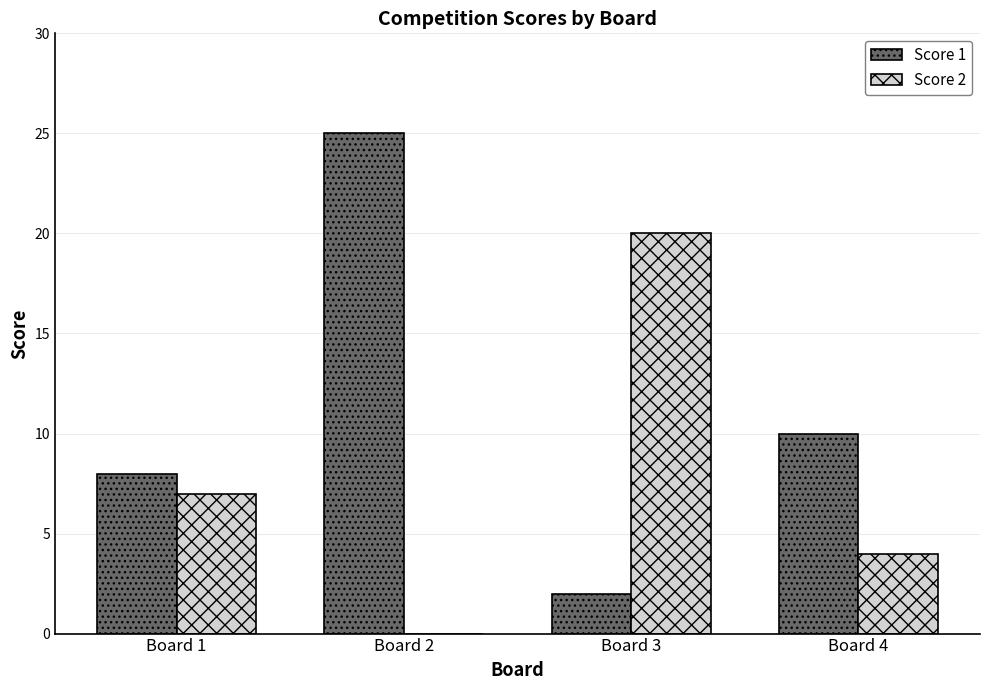

What is the maximum value shown in the chart?

25